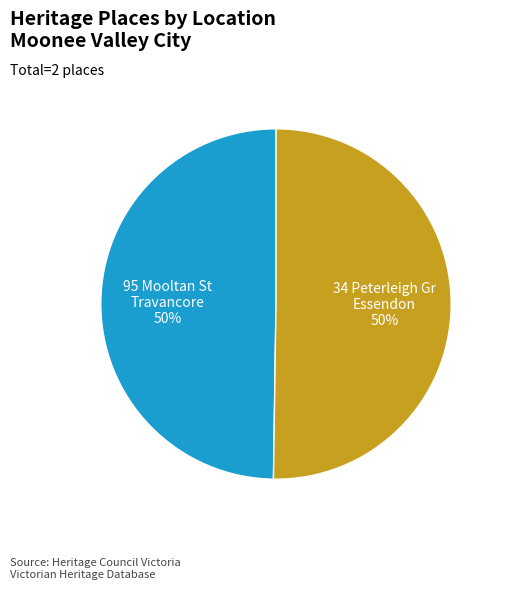

Count the number of slices in the pie.

2